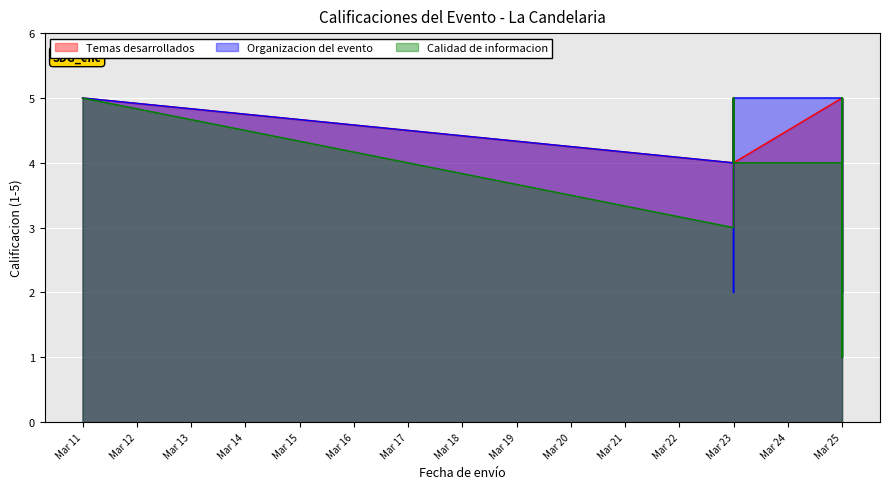

Which has a higher value, Mar 25 or Mar 25?

Mar 25